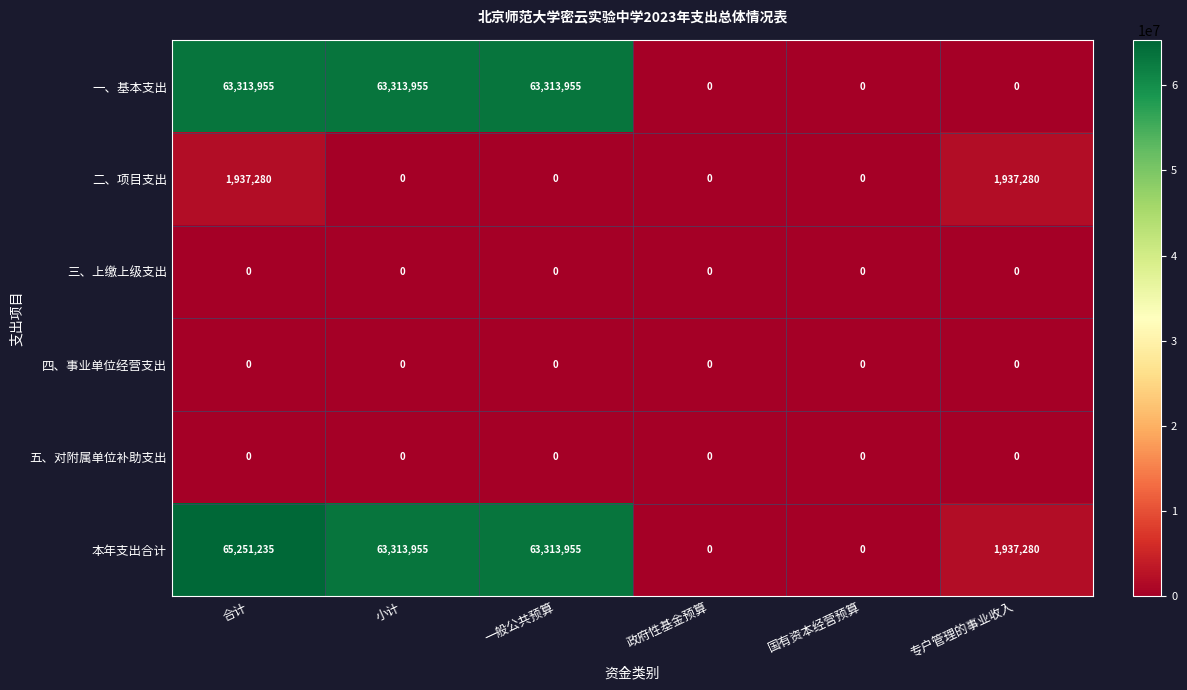

How many data points does each series have?

6